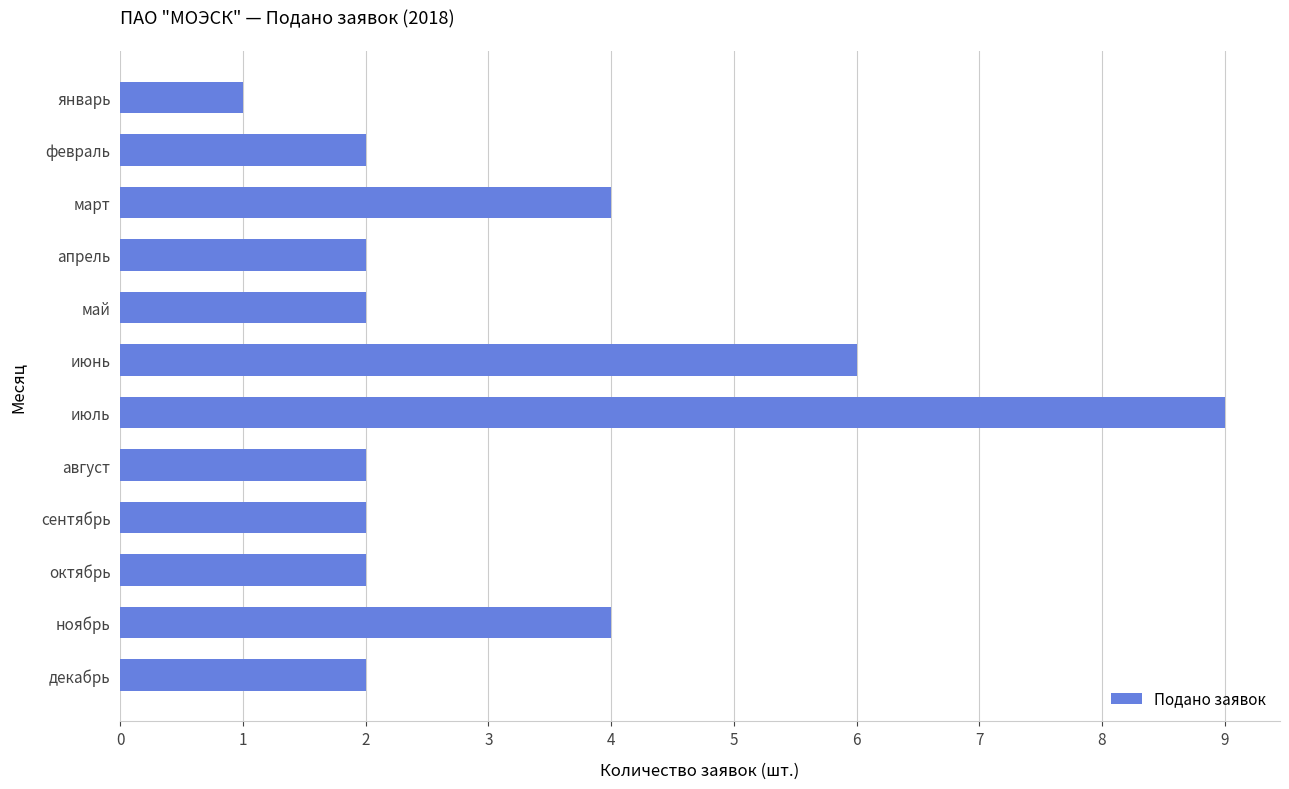

Does the chart contain stacked bars?

No